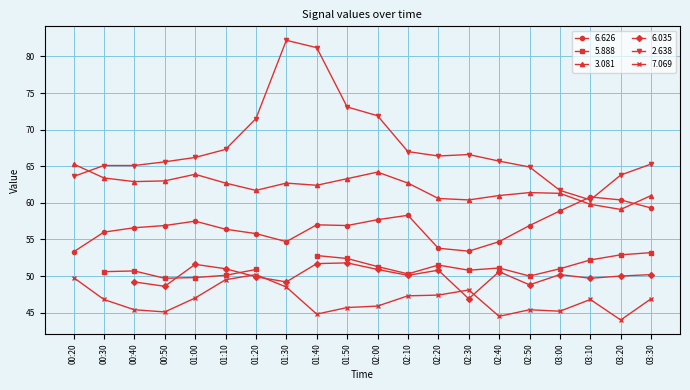

The 7.069 series shows 22.1 at 03:10. True or false?

False